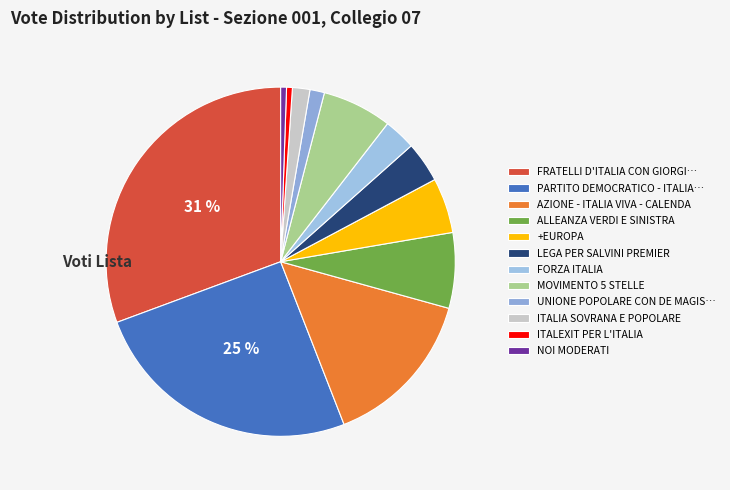

What percentage is the ITALEXIT PER L'ITALIA slice, to the nearest percent?

1%